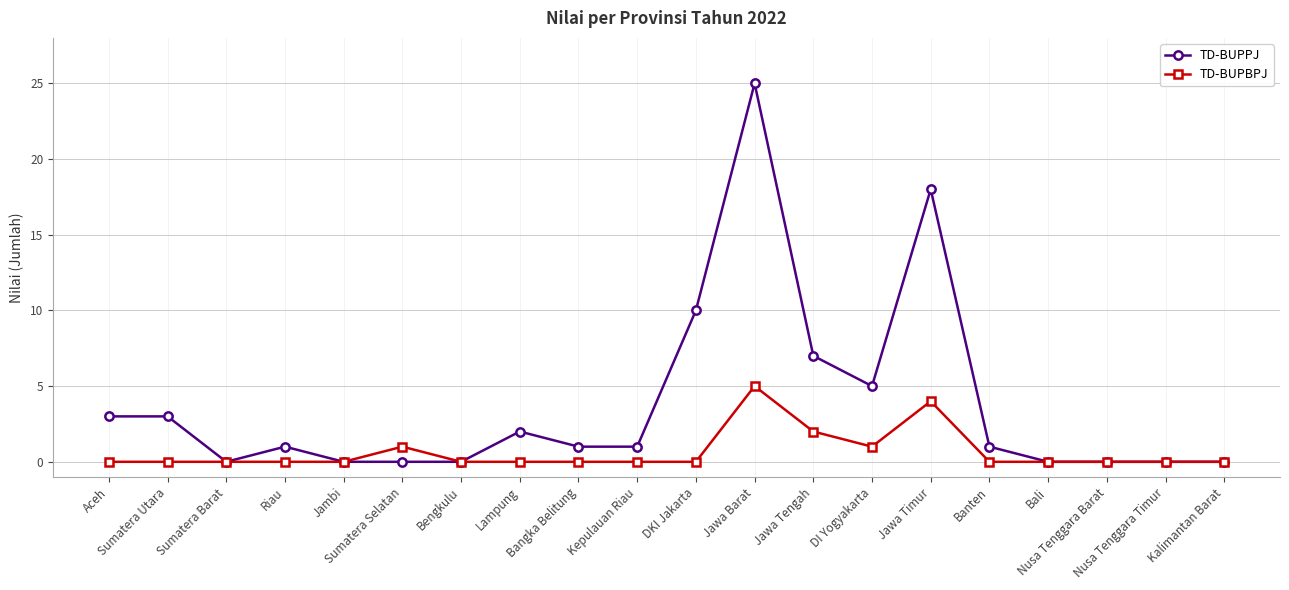

What is the highest value of the TD-BUPBPJ series?

5